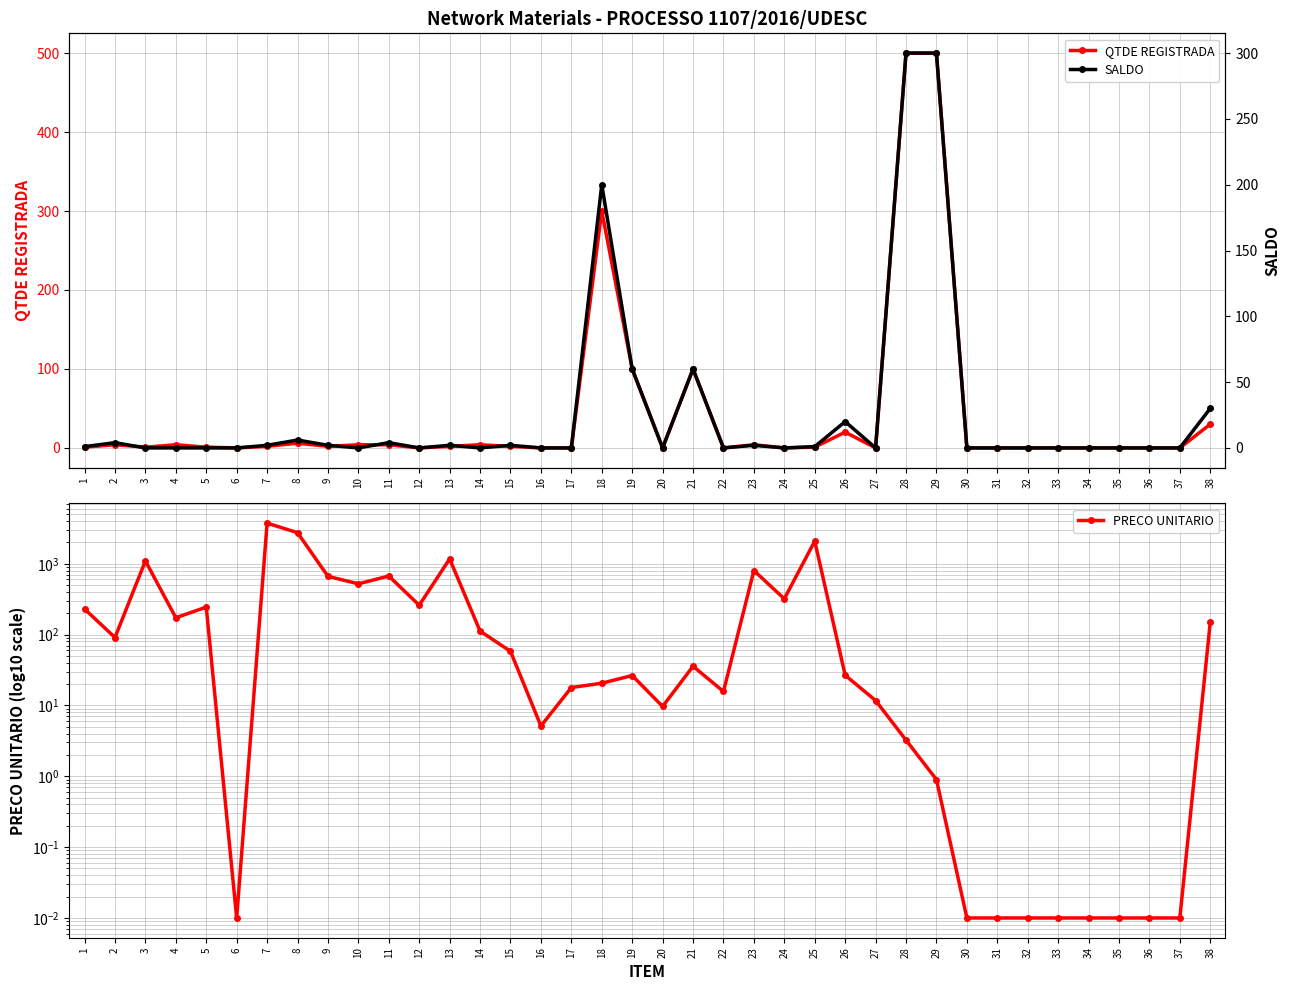

At which category does SALDO reach its first local peak?

2